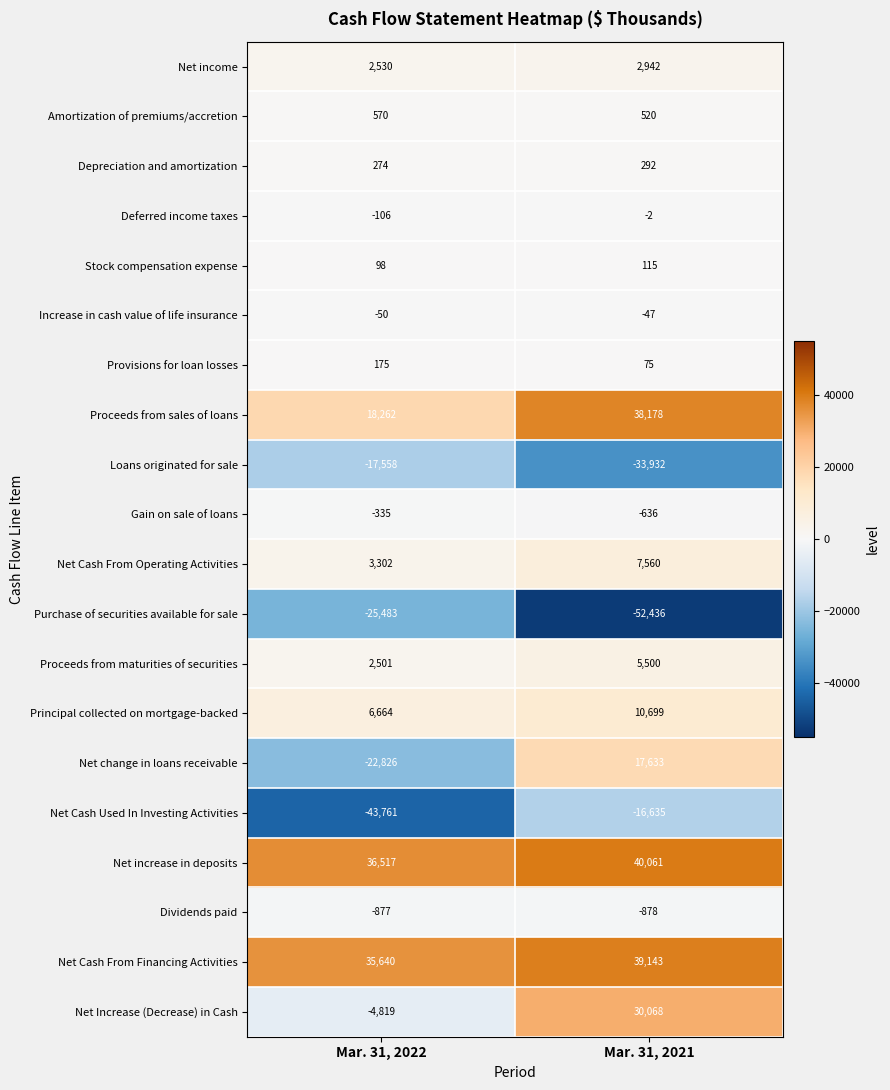

At Mar. 31, 2022, list the series in order from largest to smallest.

Net increase in deposits, Net Cash From Financing Activities, Proceeds from sales of loans, Principal collected on mortgage-backed, Net Cash From Operating Activities, Net income, Proceeds from maturities of securities, Amortization of premiums/accretion, Depreciation and amortization, Provisions for loan losses, Stock compensation expense, Increase in cash value of life insurance, Deferred income taxes, Gain on sale of loans, Dividends paid, Net Increase (Decrease) in Cash, Loans originated for sale, Net change in loans receivable, Purchase of securities available for sale, Net Cash Used In Investing Activities